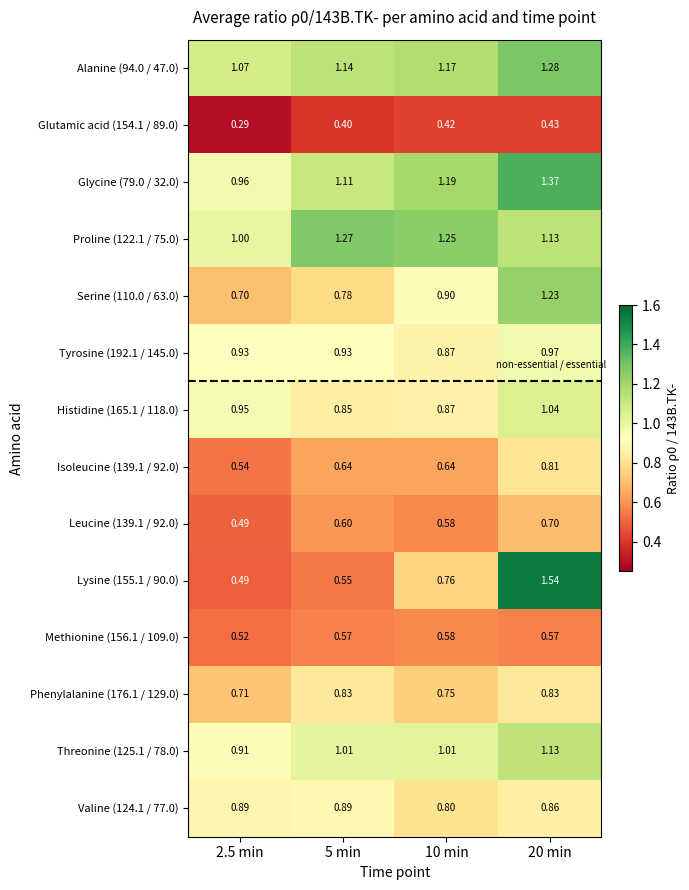

Is the value of Lysine (155.1 / 90.0) at 10 min greater than the value of Alanine (94.0 / 47.0) at 2.5 min?

No